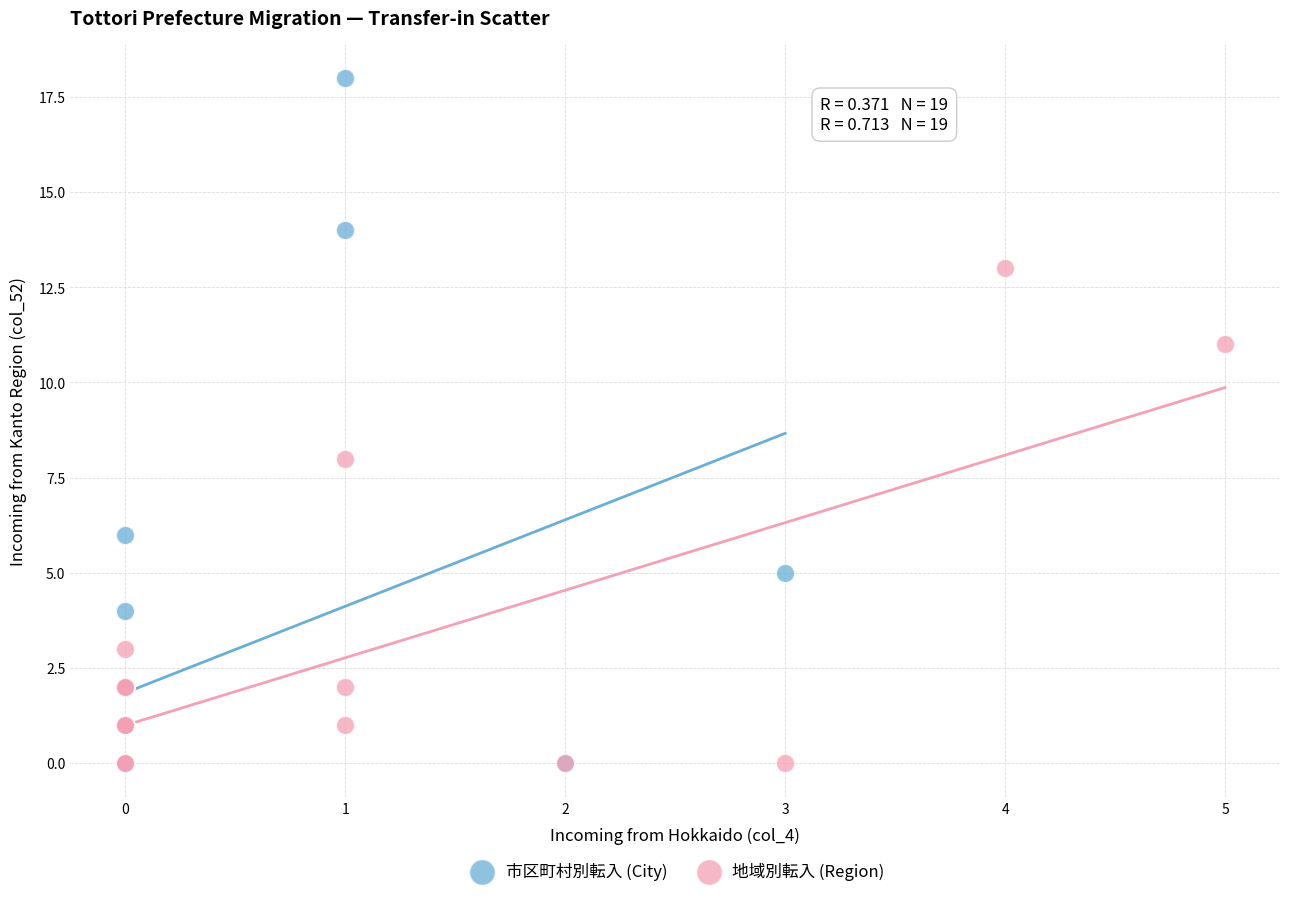

Which series has the largest Y range (max minus min)?

市区町村別転入 (City)